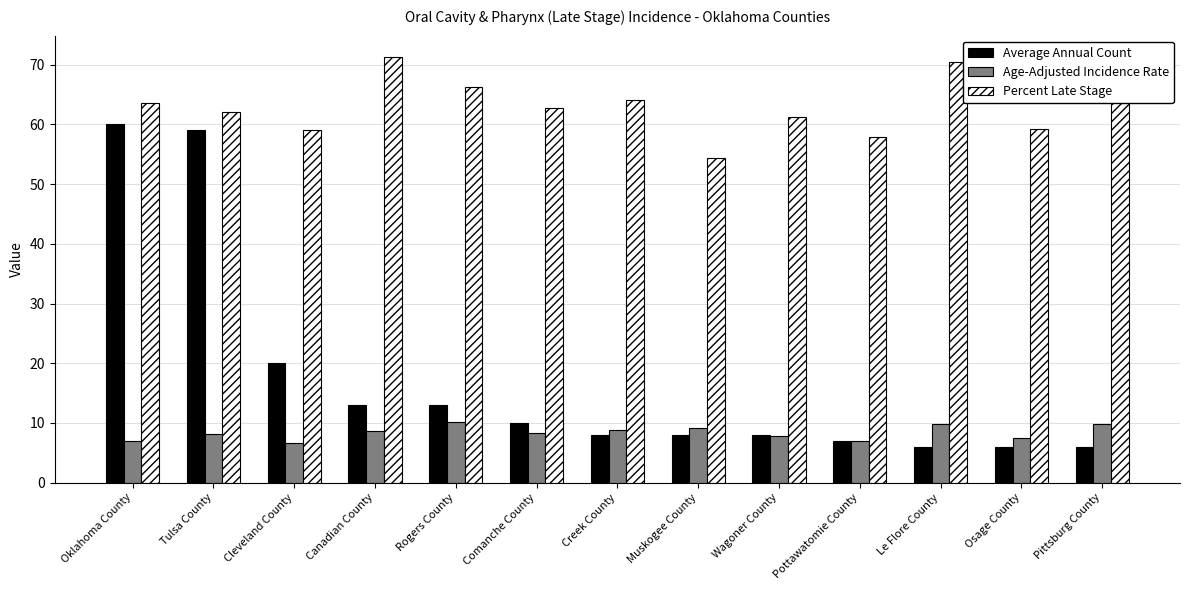

What position from the right is Rogers County?

9